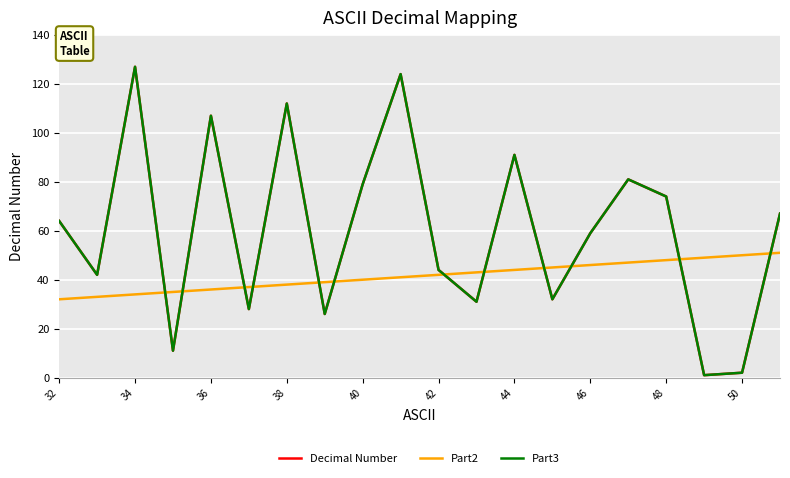

True or false: Decimal Number and Part3 cross at least once.

False